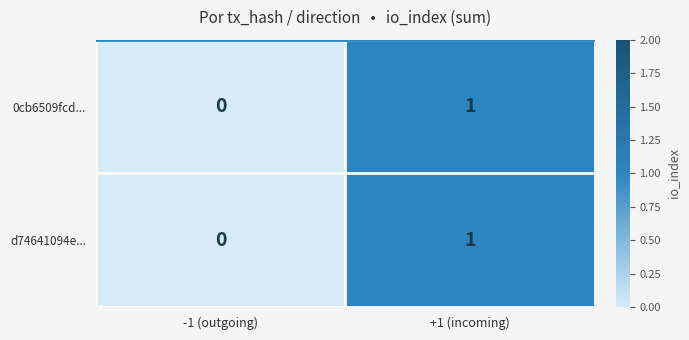

At which category does the chart reach its minimum across all series?

-1 (outgoing)